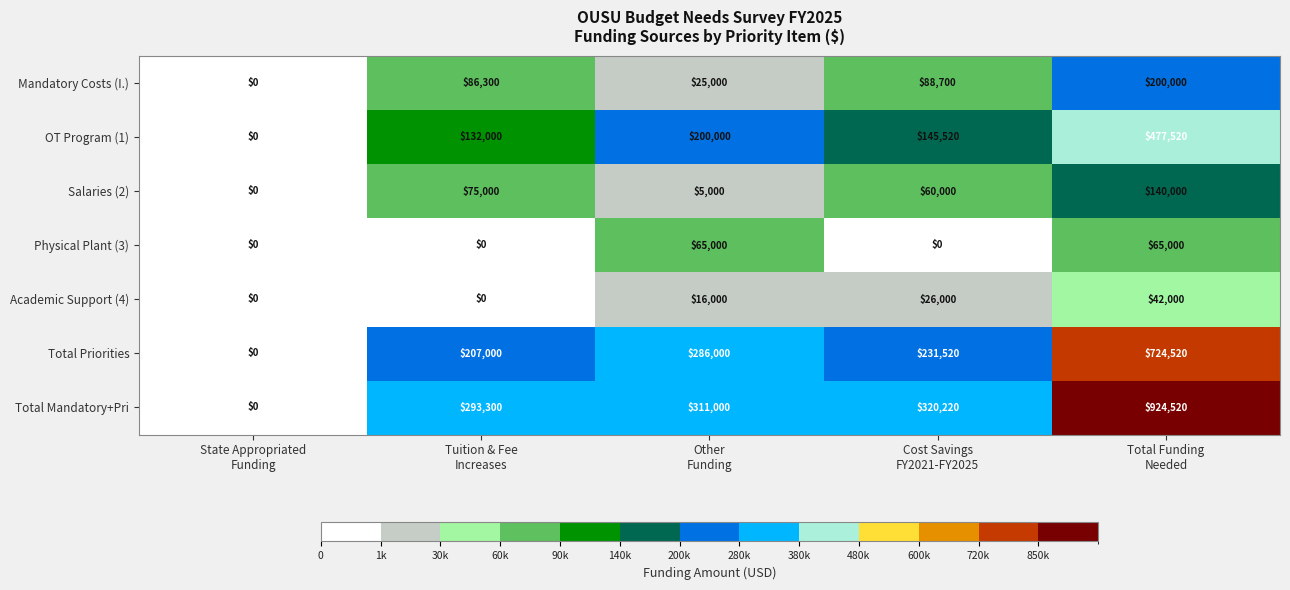

Which series changed the most between Other
Funding and Total Funding
Needed?

Total Mandatory+Pri